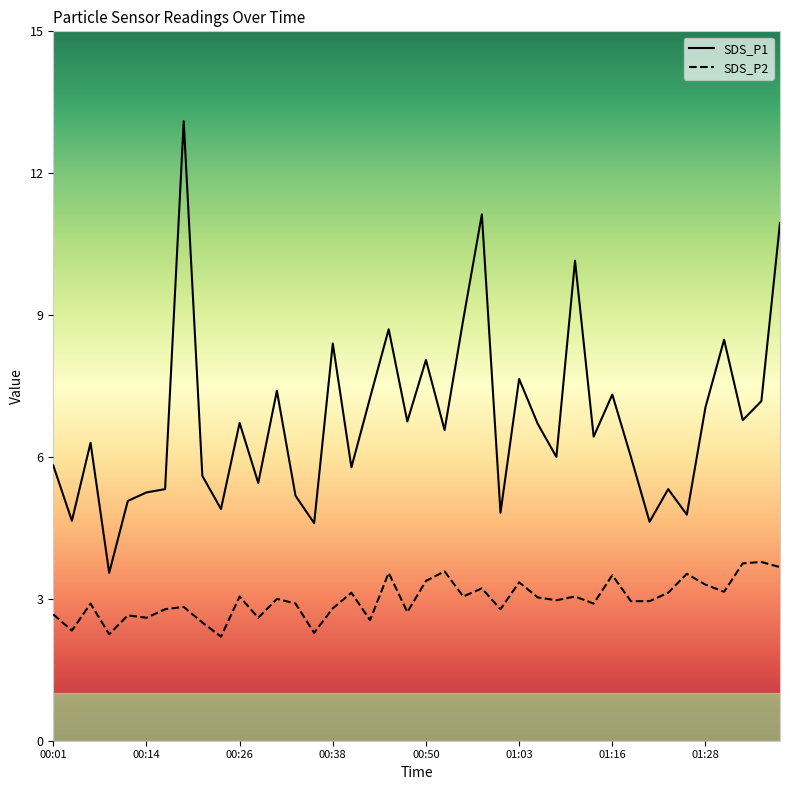

Rank the series by their maximum value, from lowest to highest.

SDS_P2, SDS_P1